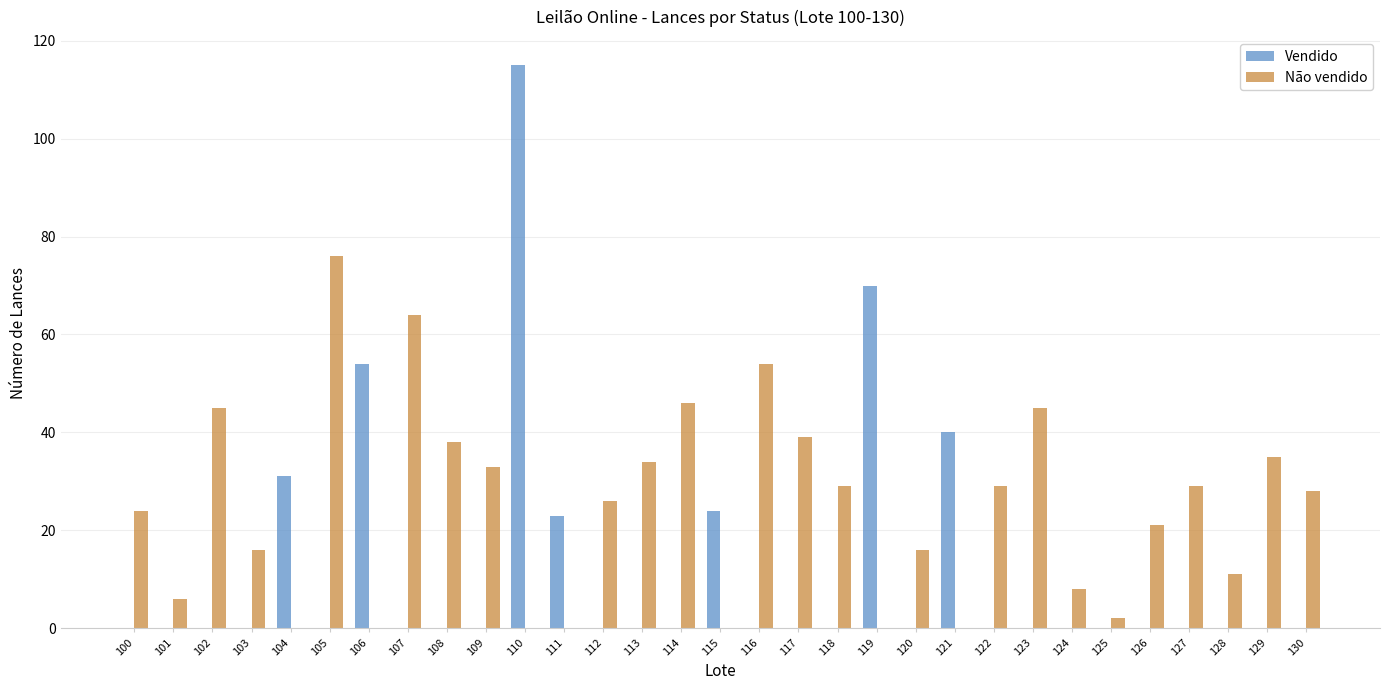

What are all the series names shown in the legend?

Vendido, Não vendido